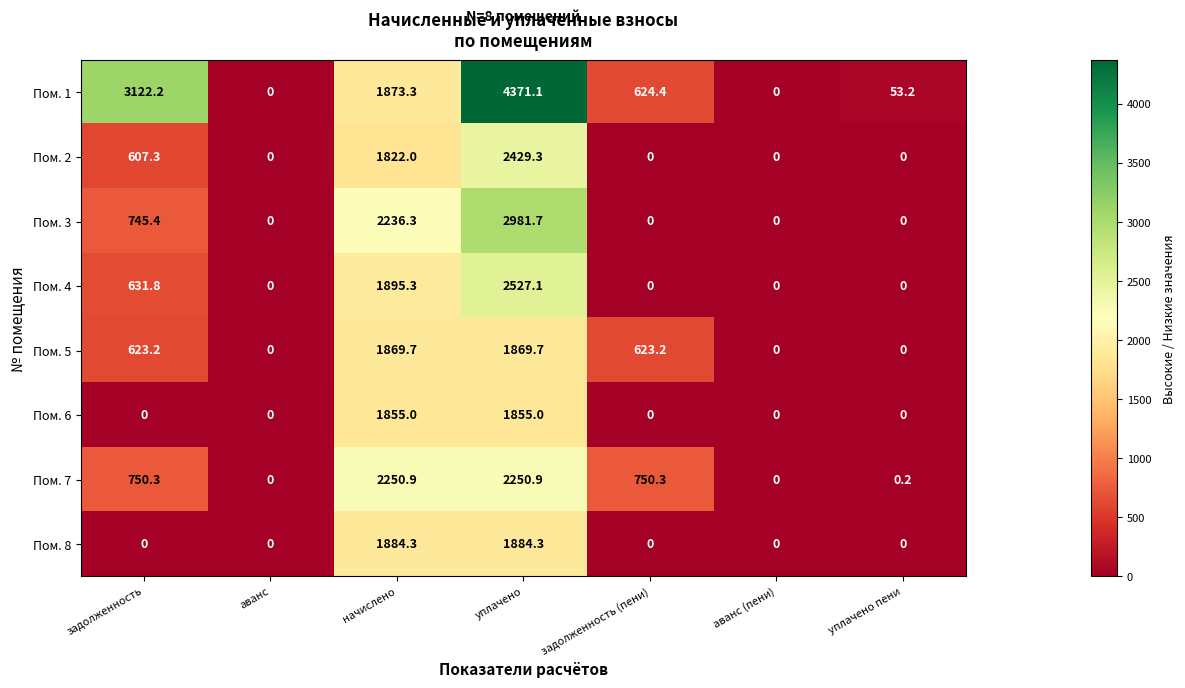

At which label does Пом. 3 reach its peak?

уплачено